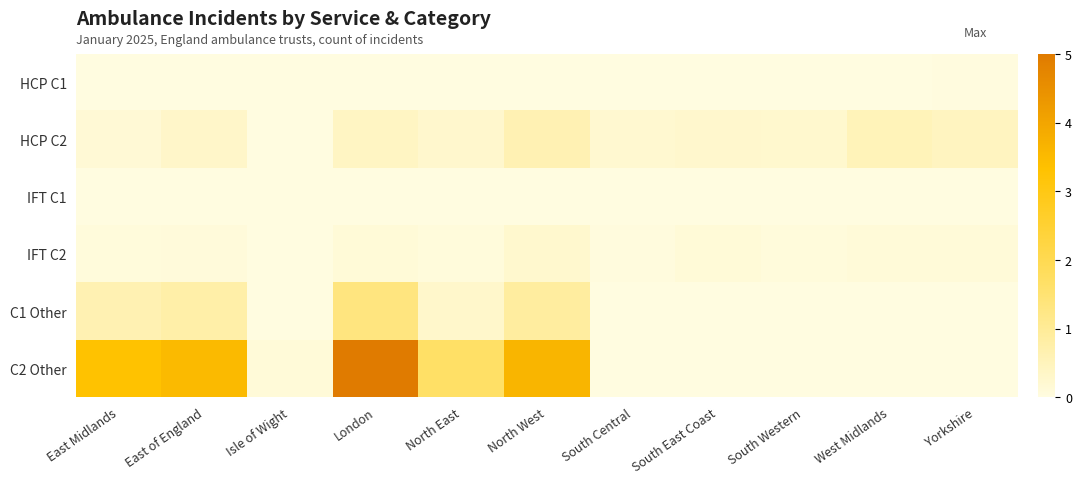

Which has a higher value, South East Coast or North West?

North West